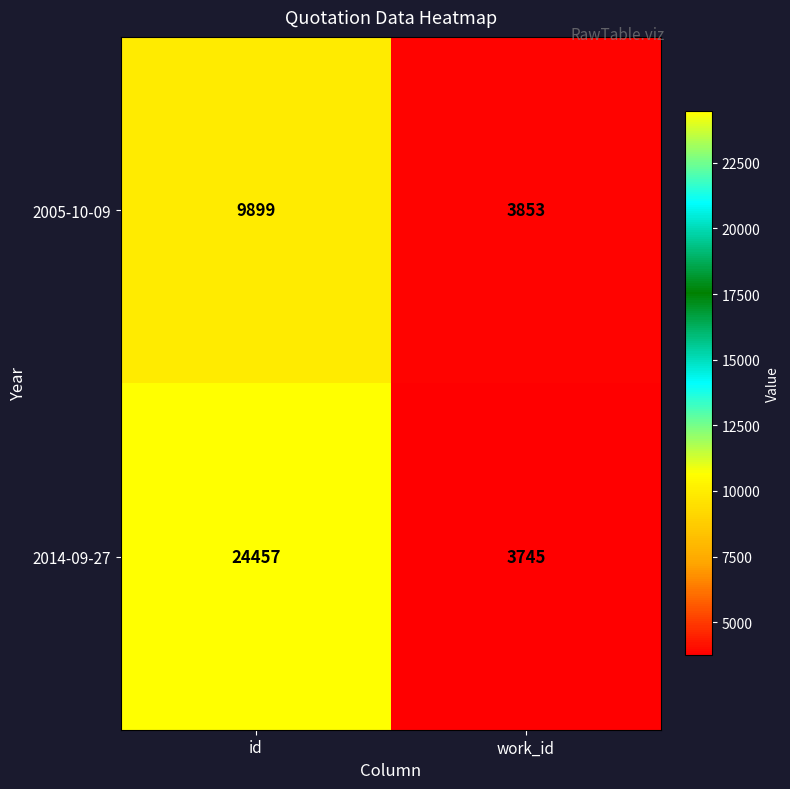

Rank the series by their maximum value, from lowest to highest.

2005-10-09, 2014-09-27